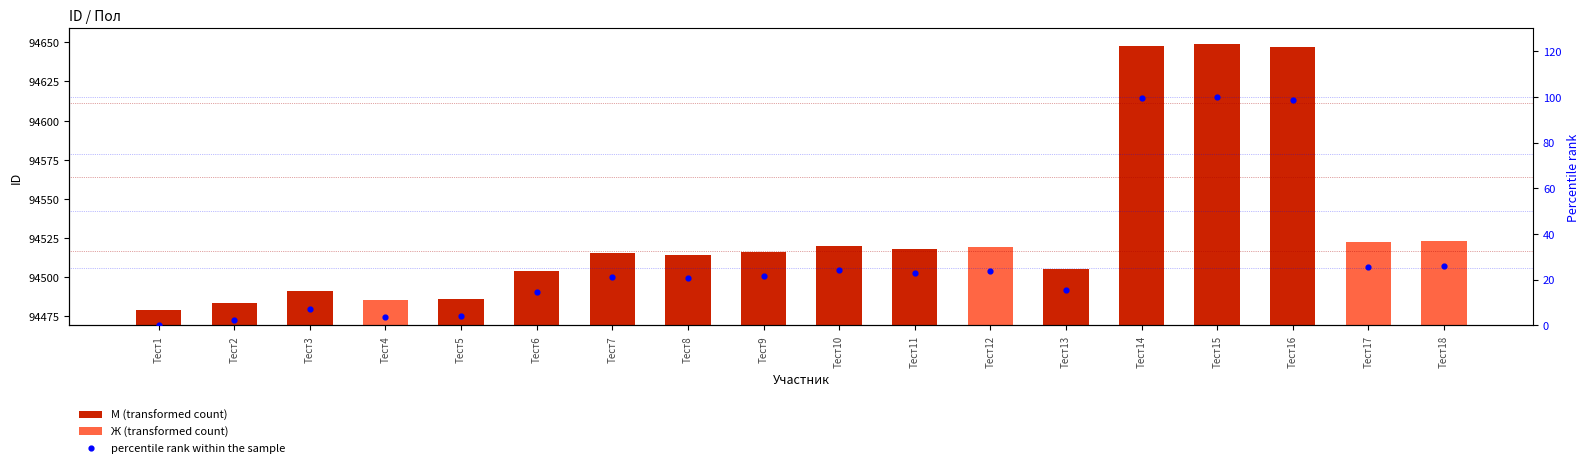

Approximately how many times larger is the value at Тест4 compared to Тест18?

1.0